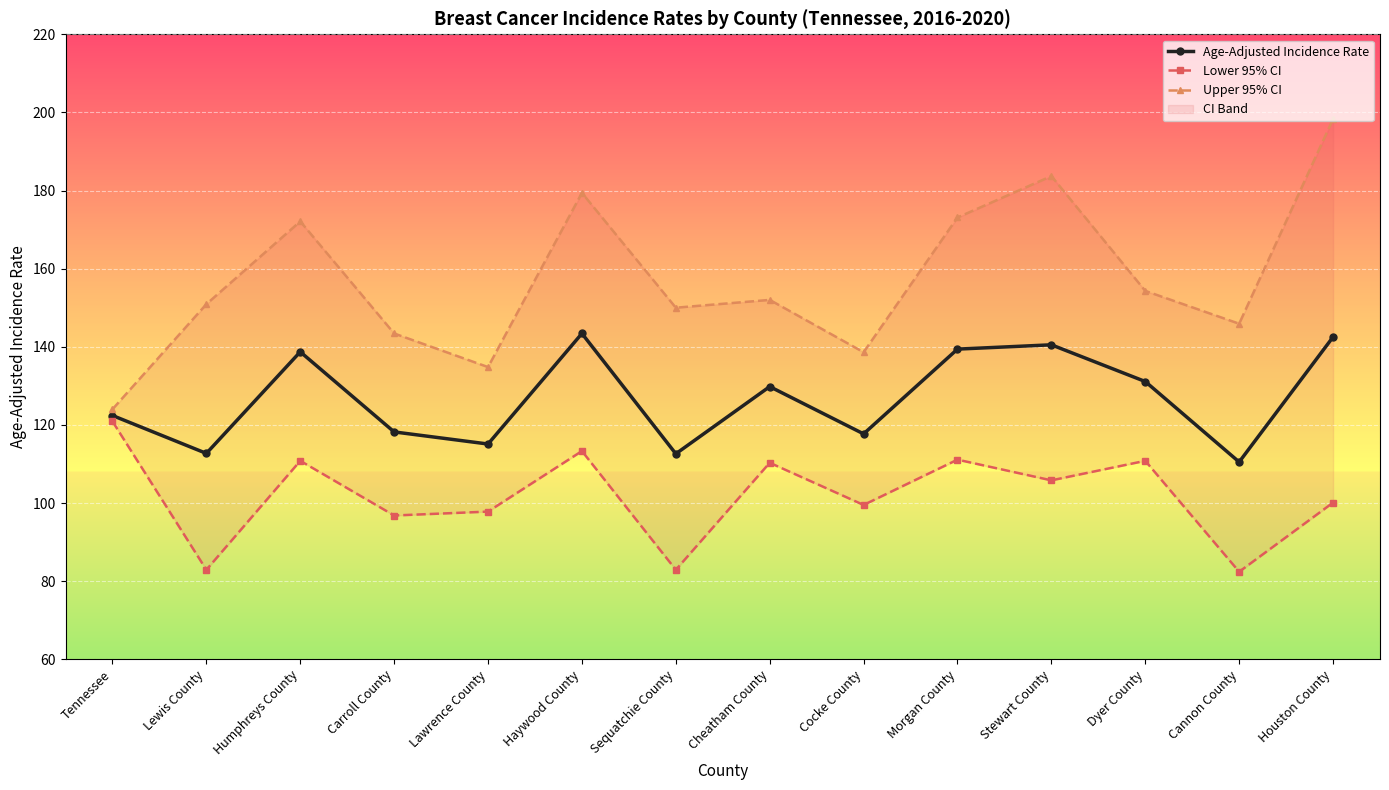

Where is Upper 95% CI nearest to the value 161?

Dyer County